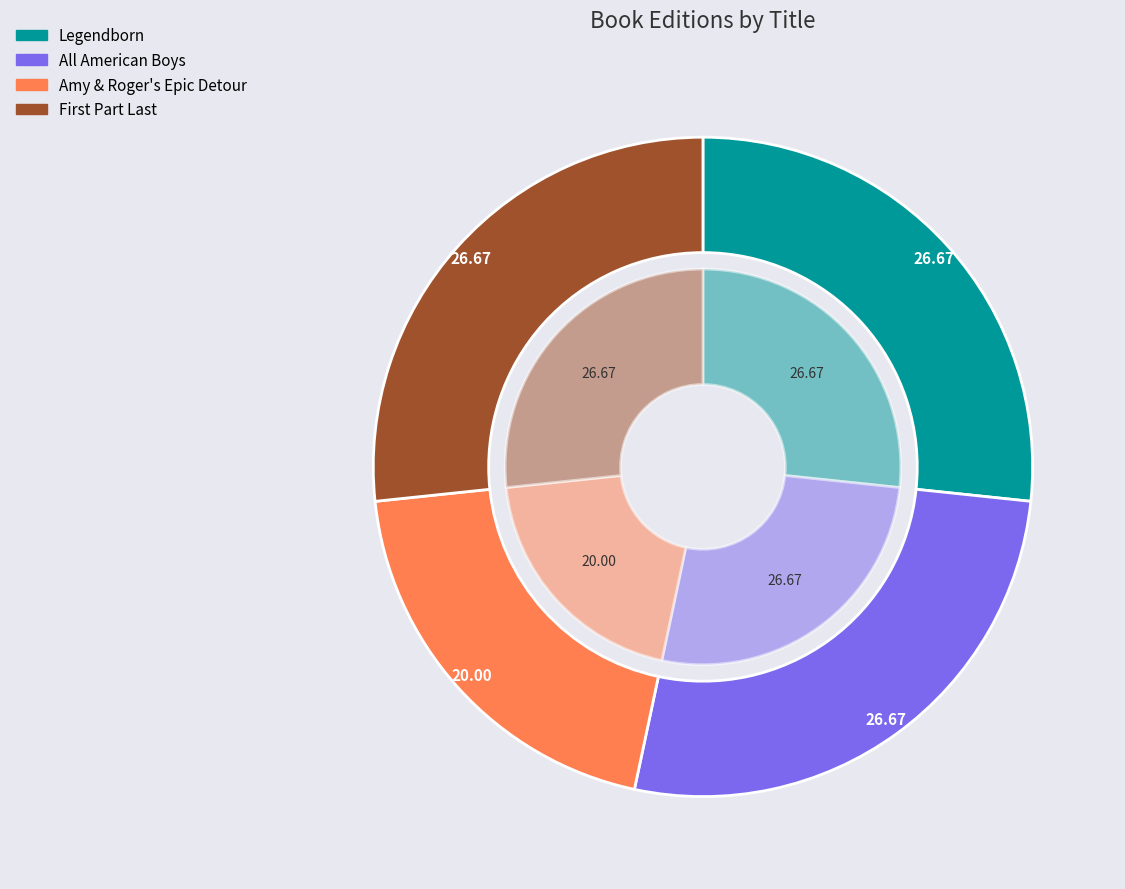

Which slice is the smallest?

Amy & Roger's Epic Detour